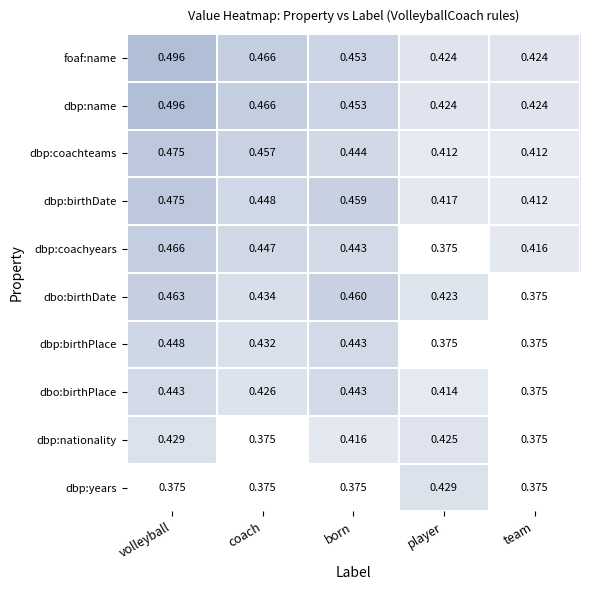

Where is dbp:coachyears nearest to the value 0?

player